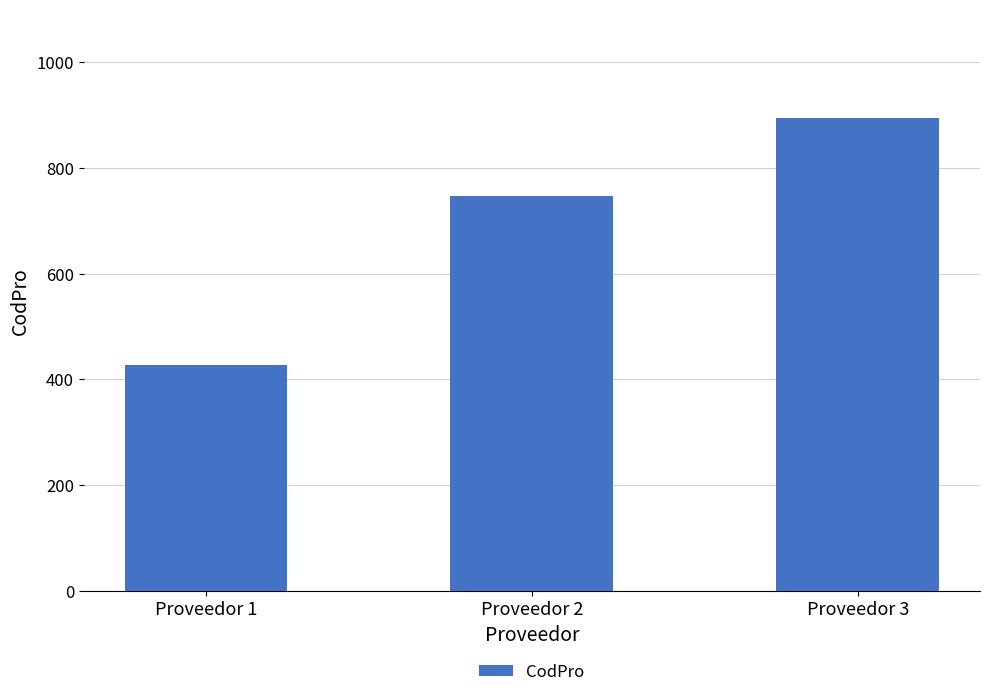

Which has a higher value, Proveedor 1 or Proveedor 3?

Proveedor 3